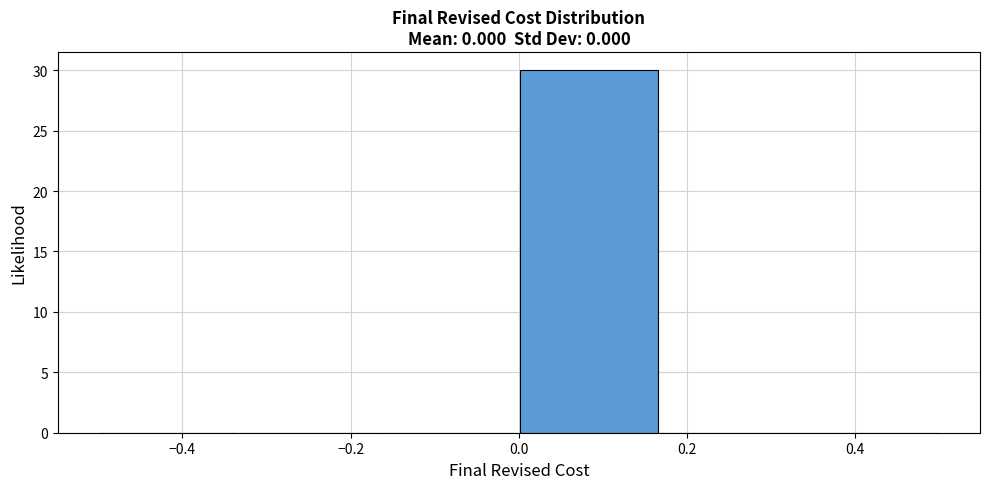

Over which range of the x-axis is the bar tallest?

0.00 to 0.16